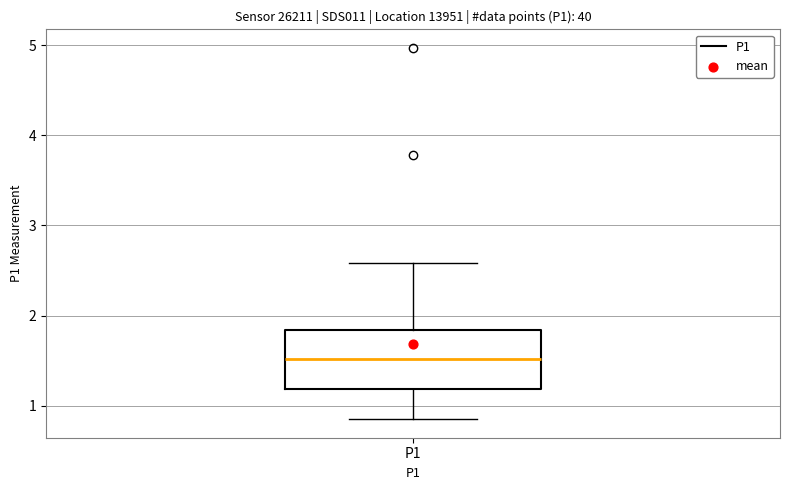

Where does the lower whisker of the box for P1 end on the y-axis? The values are not printed on the chart, so give them approximately, as read against the axis.

0.9